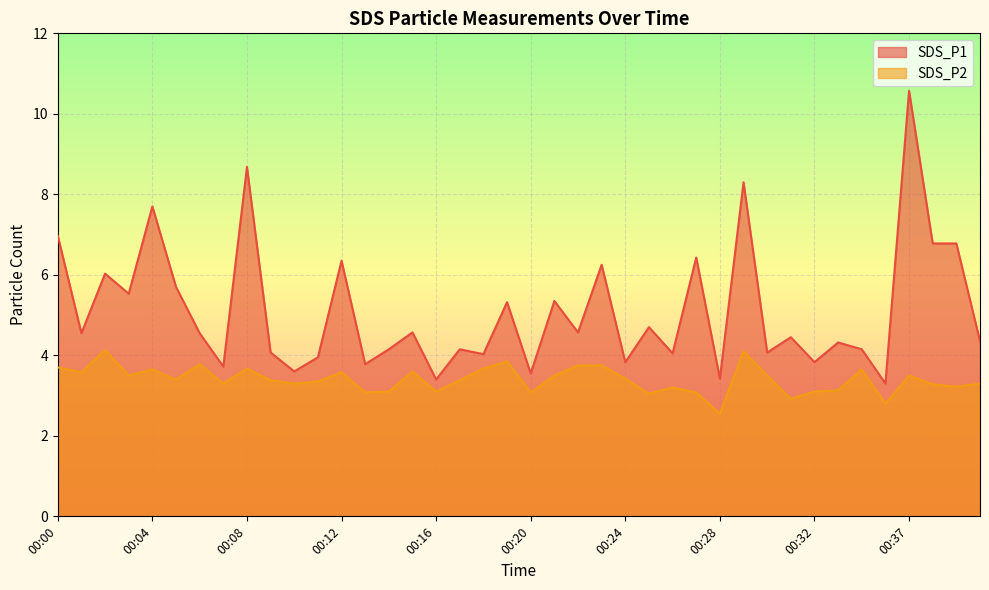

What is the spread (max minus min) of values at 00:20?

0.5